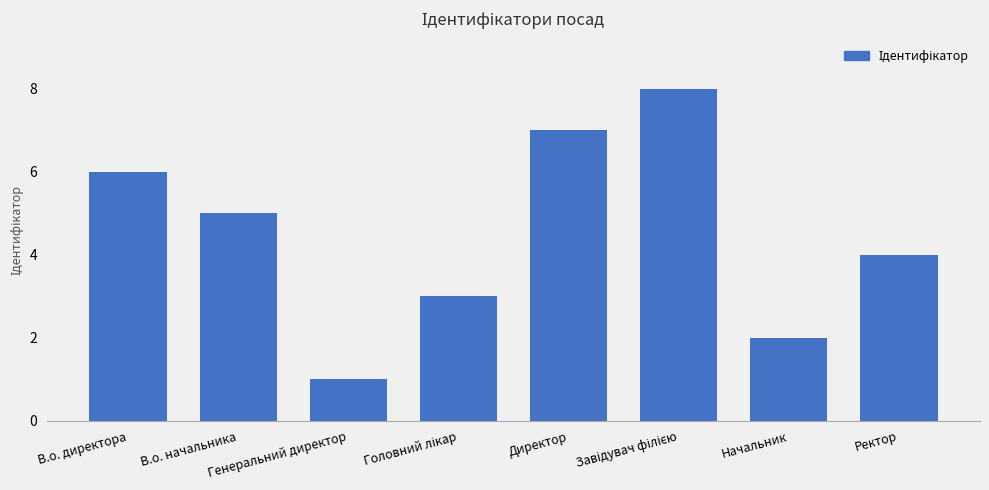

The value at Генеральний директор is 1. True or false?

True